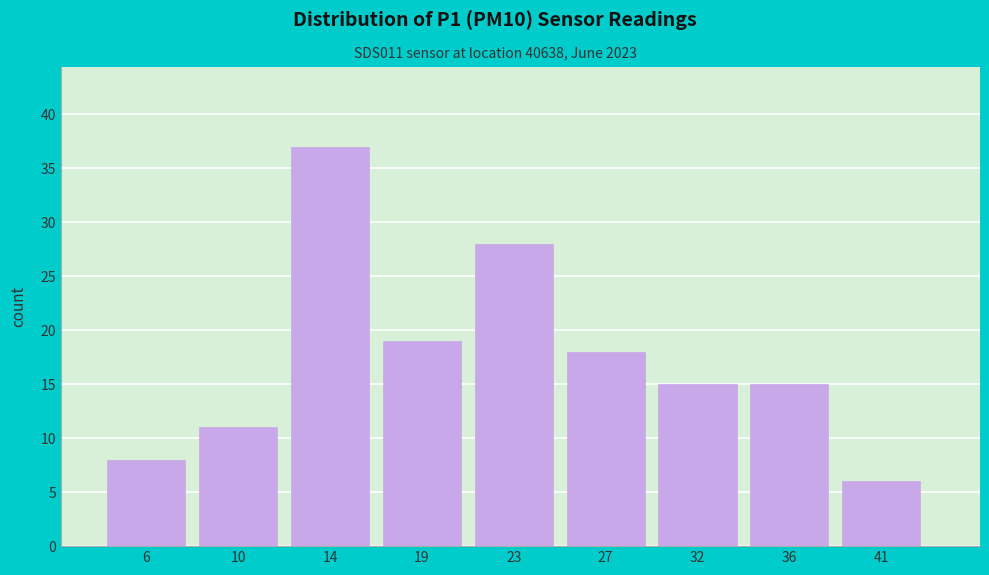

Reading left to right, extract all data points from this chart.

8	11	37	19	28	18	15	15	6